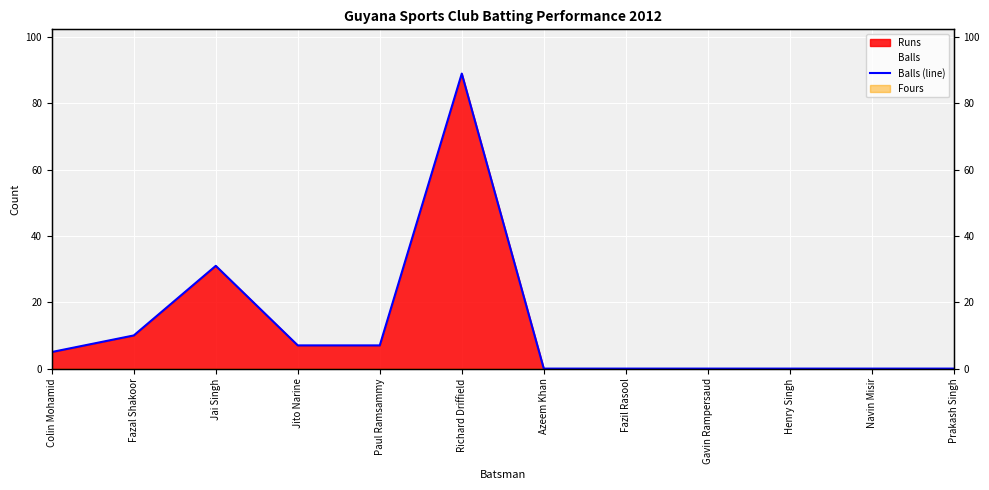

At which category does the chart reach its minimum across all series?

Azeem Khan